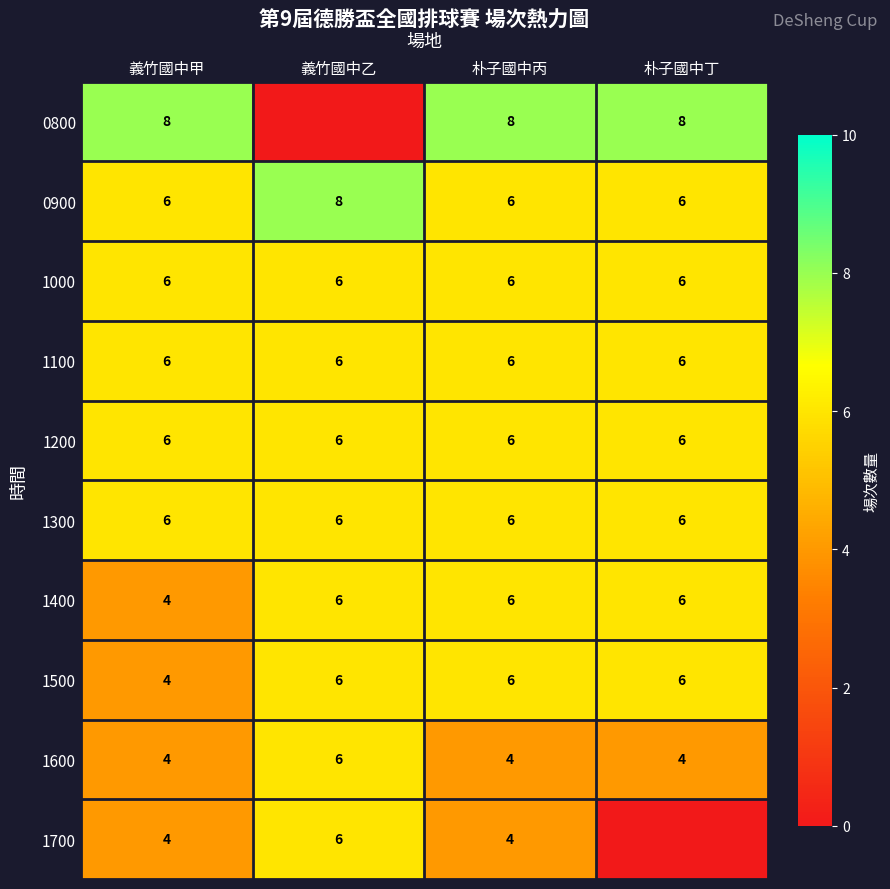

What is the total value across all series at 朴子國中丁?

54